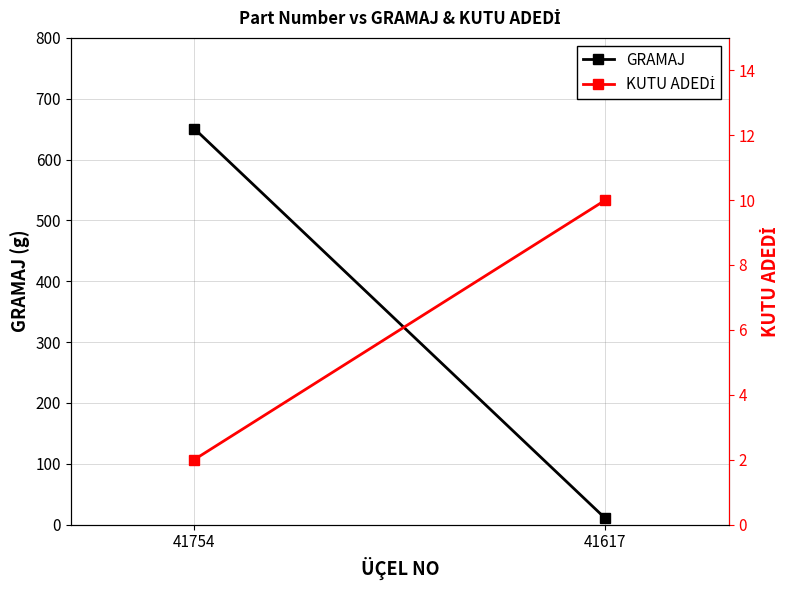

What is the total value across all series at 41617?

20